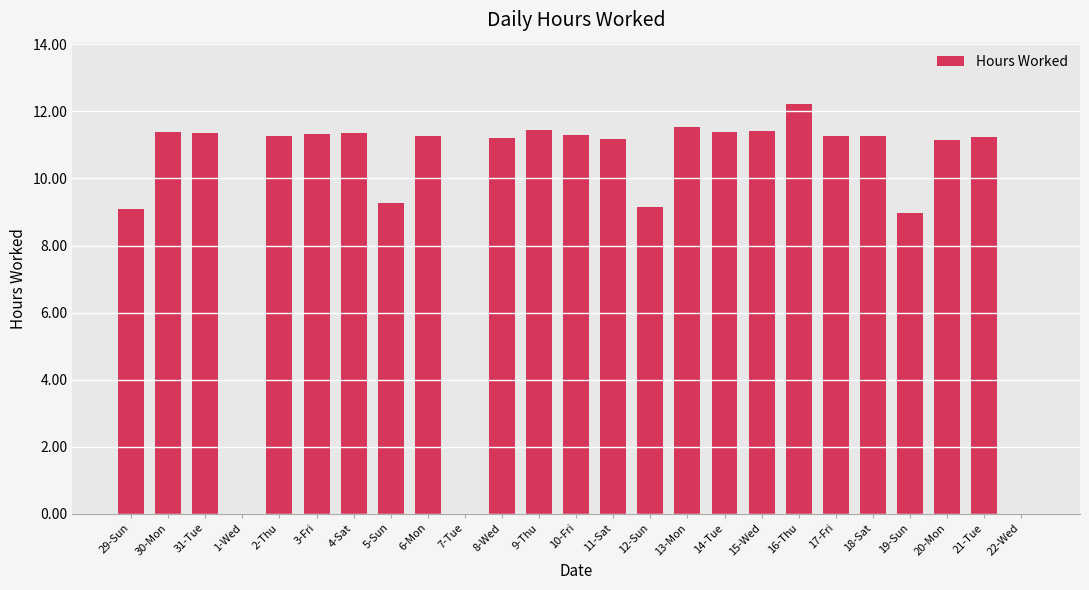

At which label does the data first exceed 11?

30-Mon